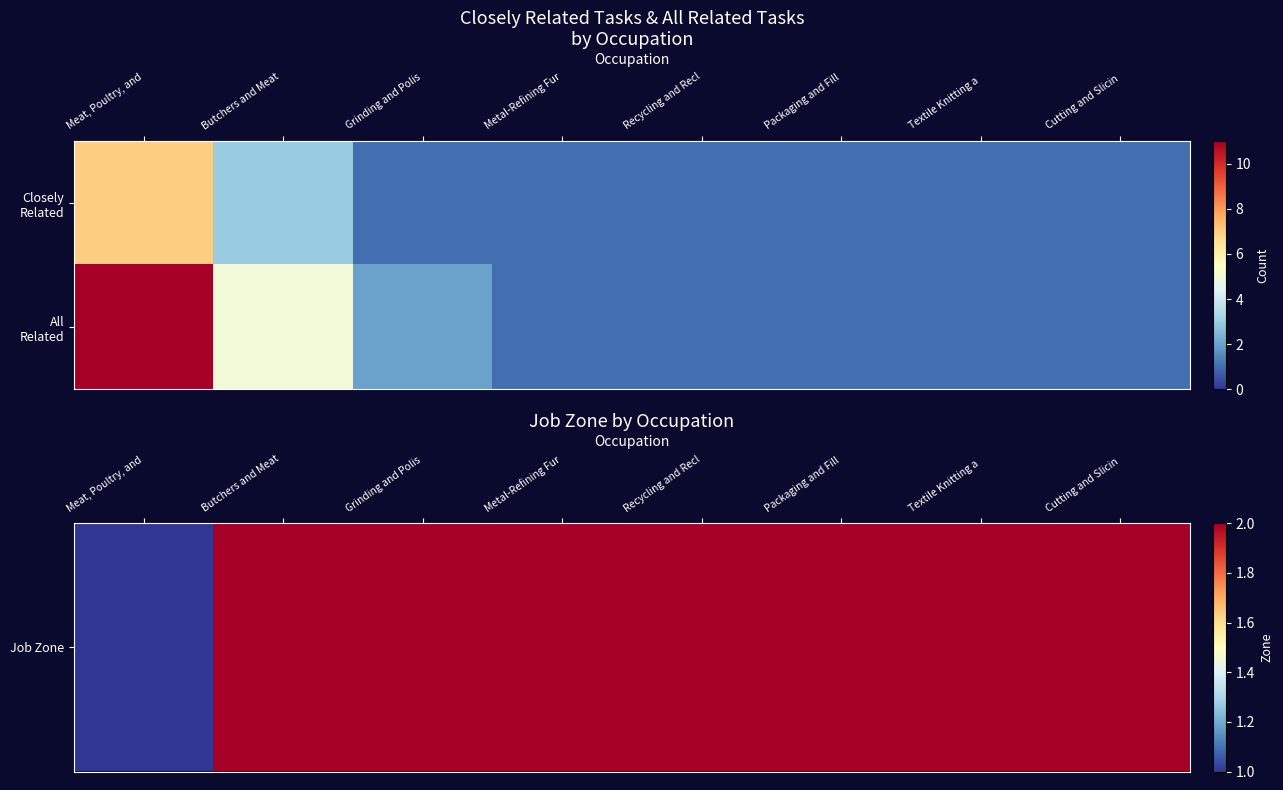

At which category is the sum across all series the highest?

Meat, Poultry, and